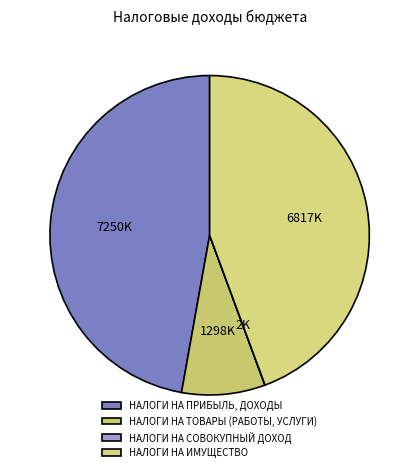

What is the smallest slice in the pie chart?

НАЛОГИ НА СОВОКУПНЫЙ ДОХОД